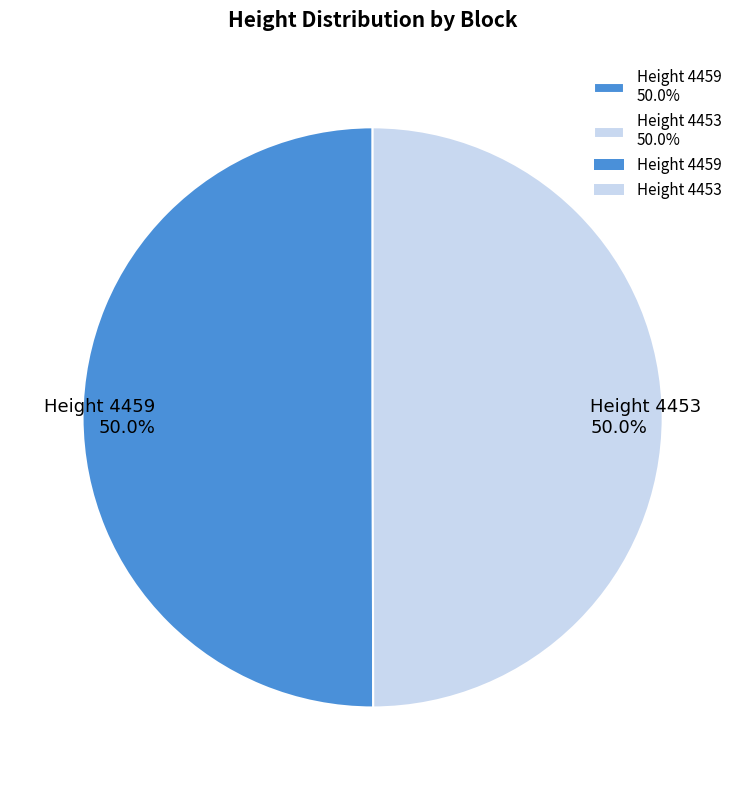

What is the ratio of the value at Height 4453 50.0% to the value at Height 4459 50.0%?

1.0